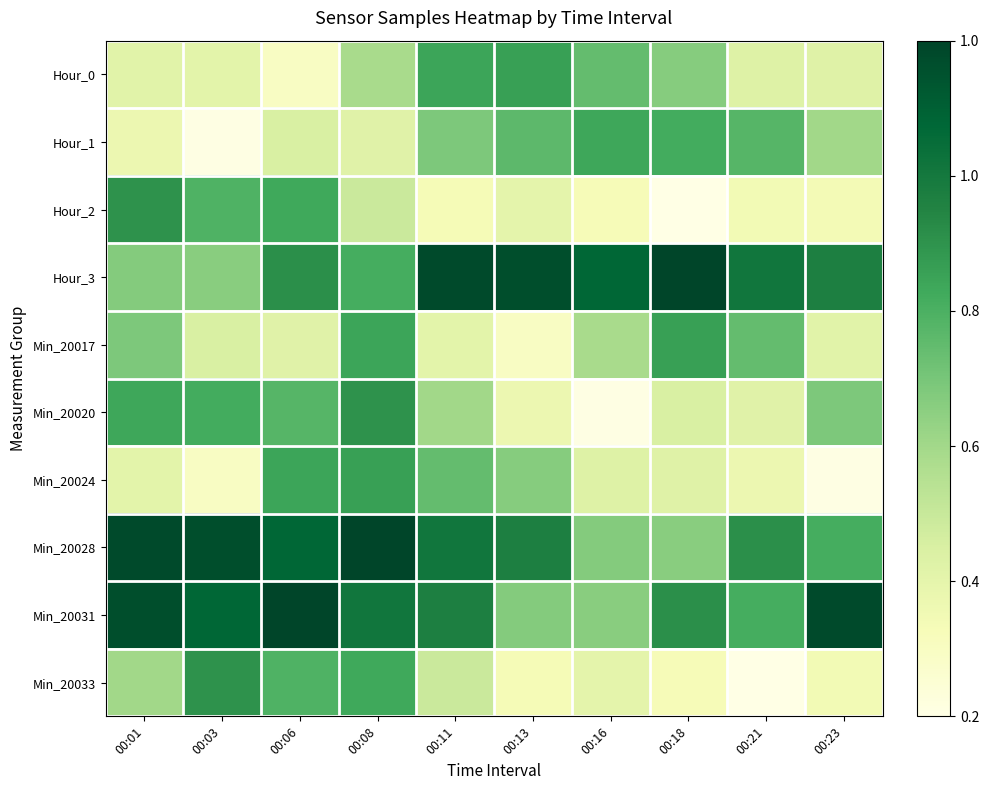

At which category does the chart reach its minimum across all series?

00:18